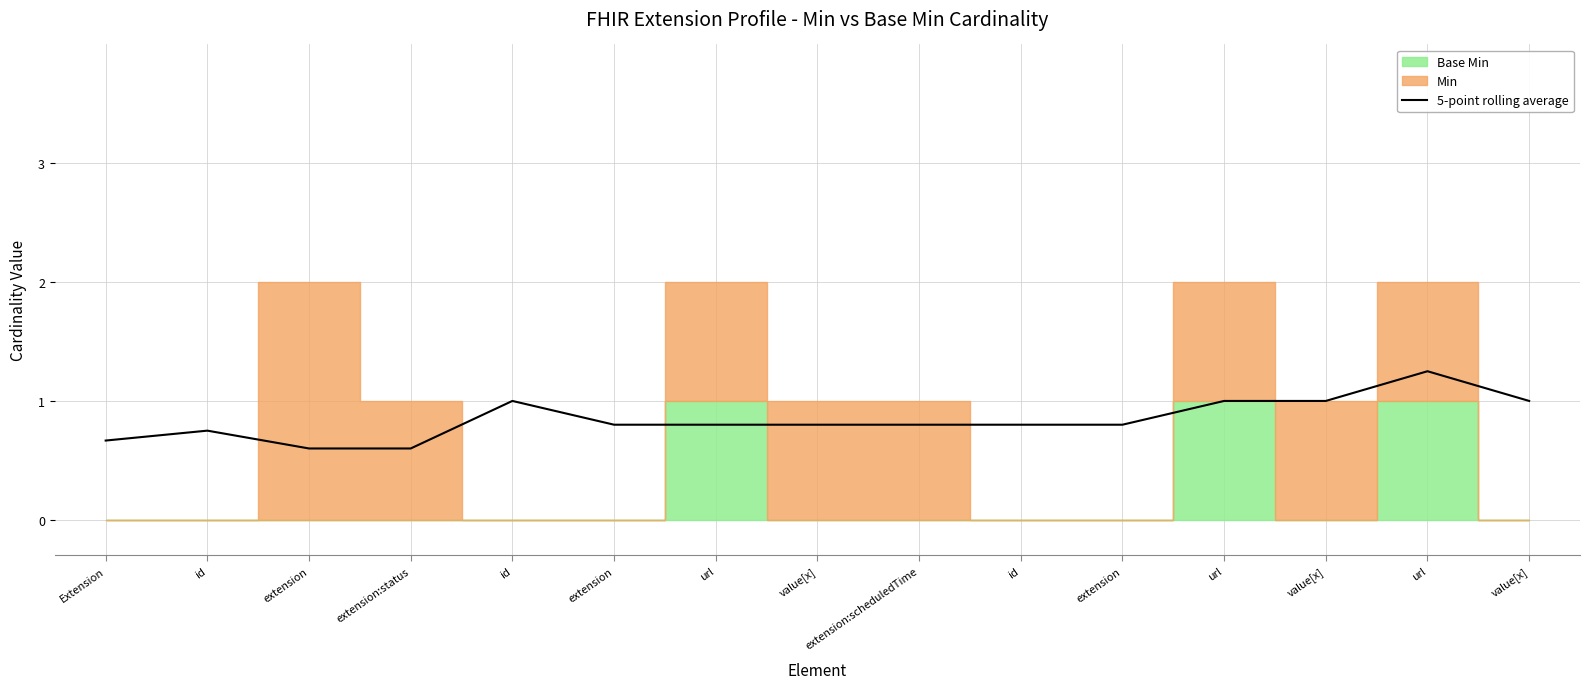

What is the label of the 3rd point from the left?

extension